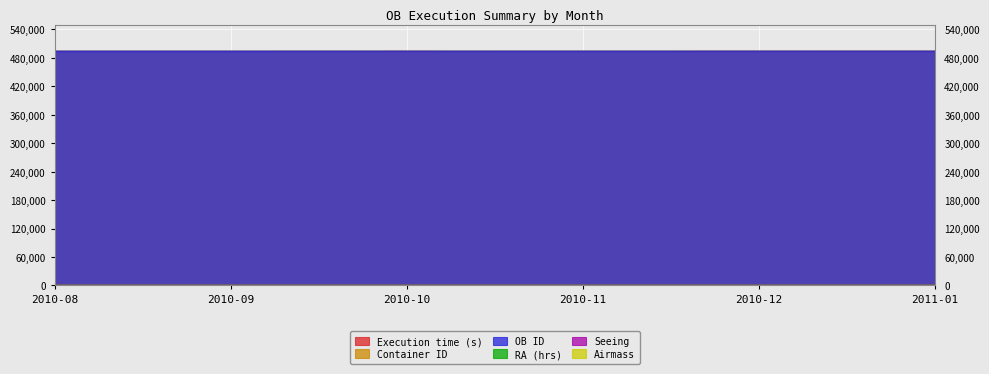

True or false: OB ID and Container ID cross at least once.

False